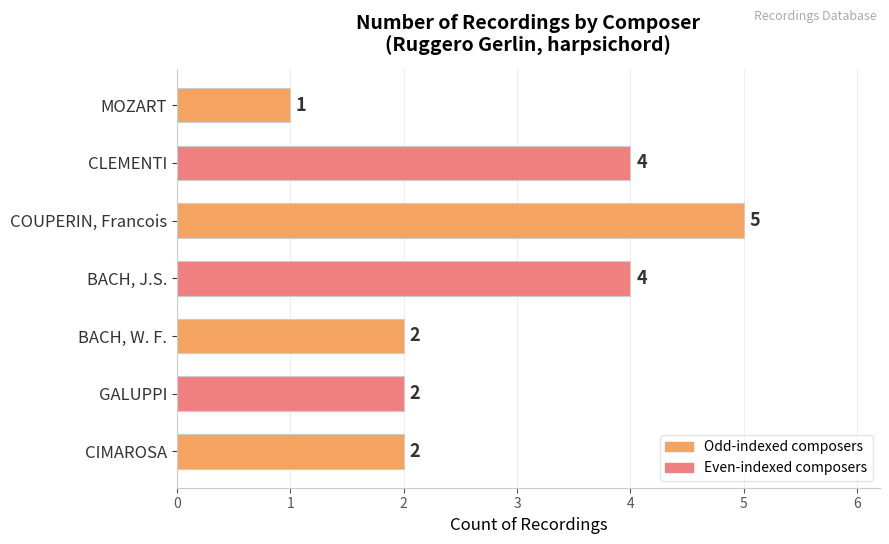

How many values are below 2?

1